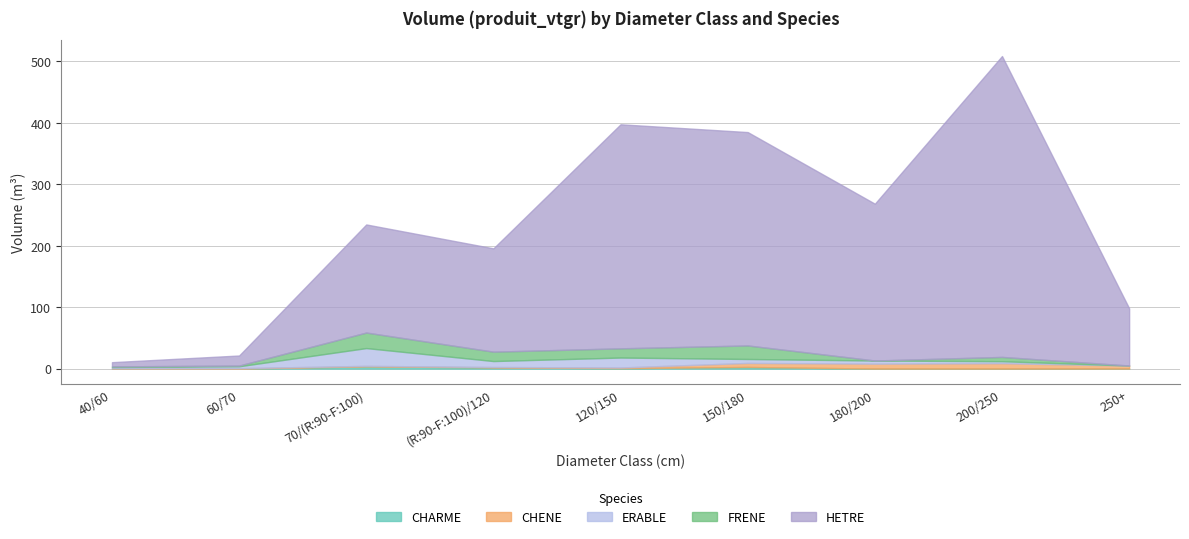

What is the average value of the FRENE series?

9.6